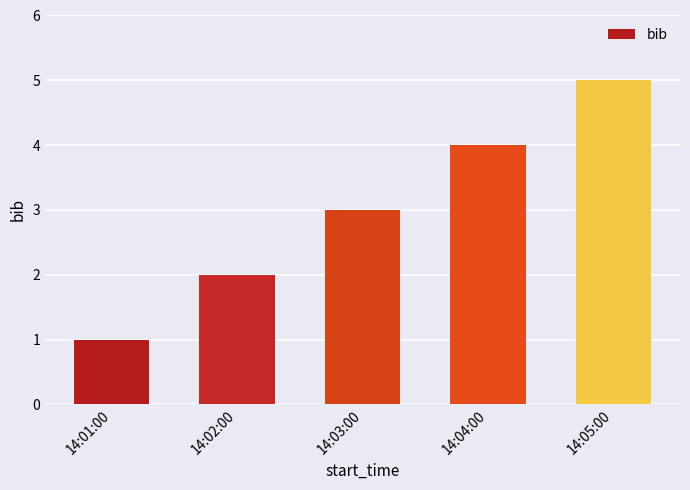

What is the difference between the second highest and minimum values?

3